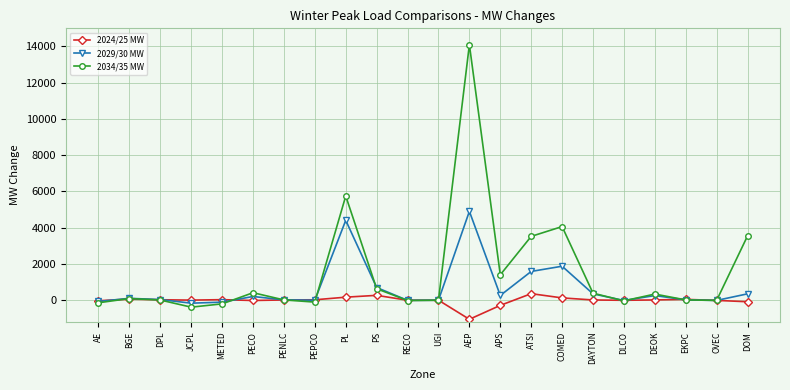

Which series has the largest range (max minus min)?

2034/35 MW